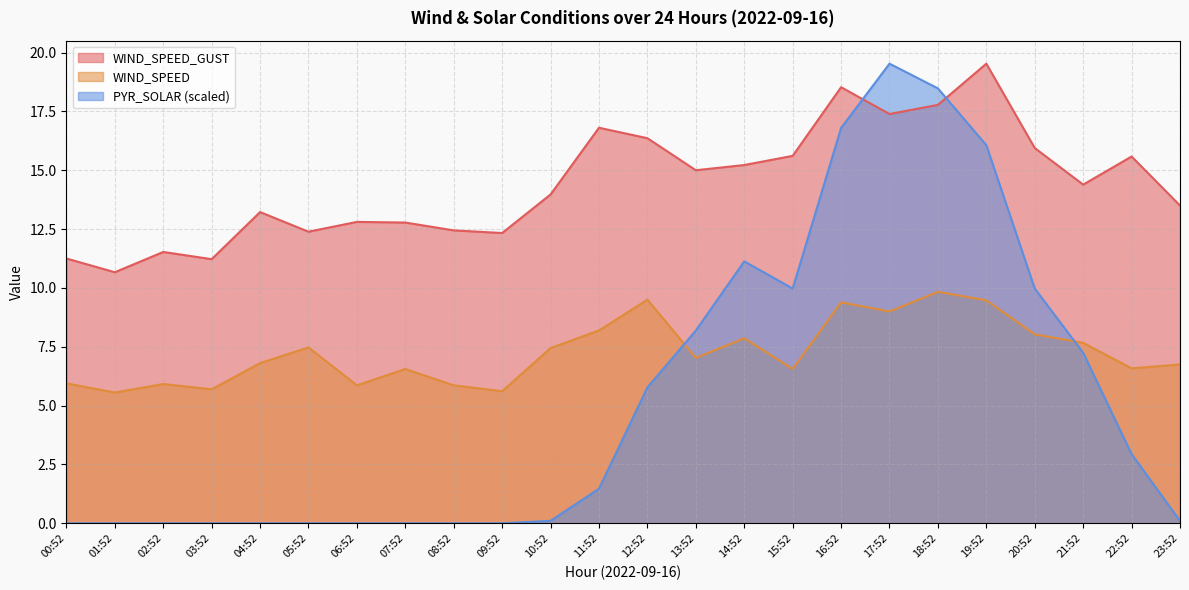

What is the label of the 2nd point from the left?

01:52